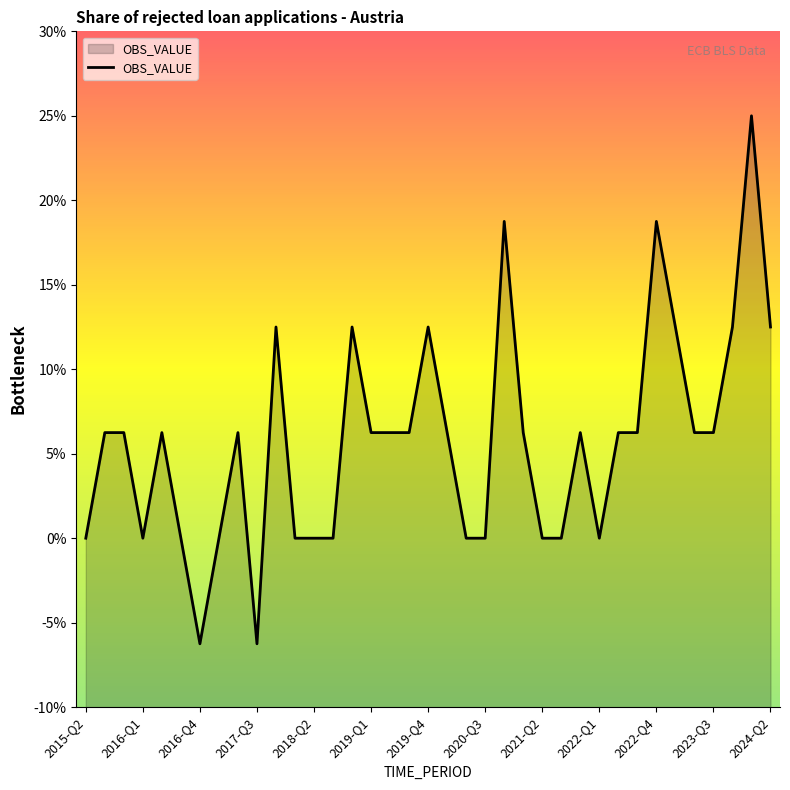

What is the smallest value displayed?

-6.2